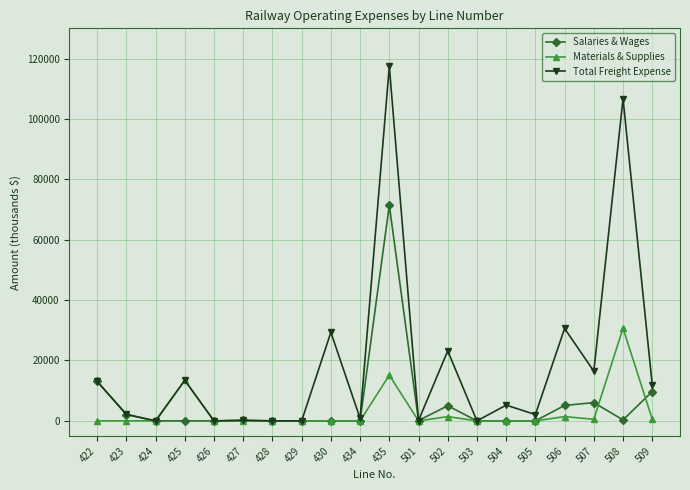

True or false: Salaries & Wages has more than 2 points higher than both neighbors.

True